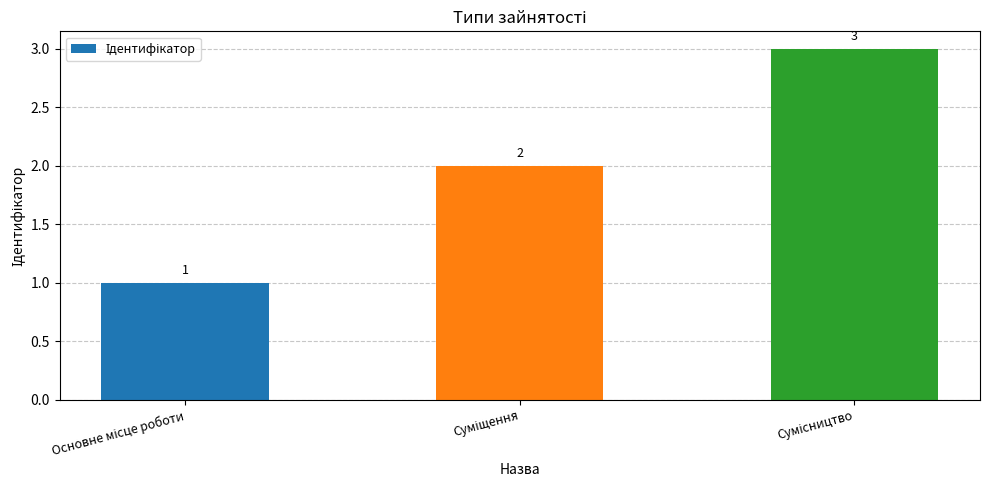

How many values are between 1 and 3?

3